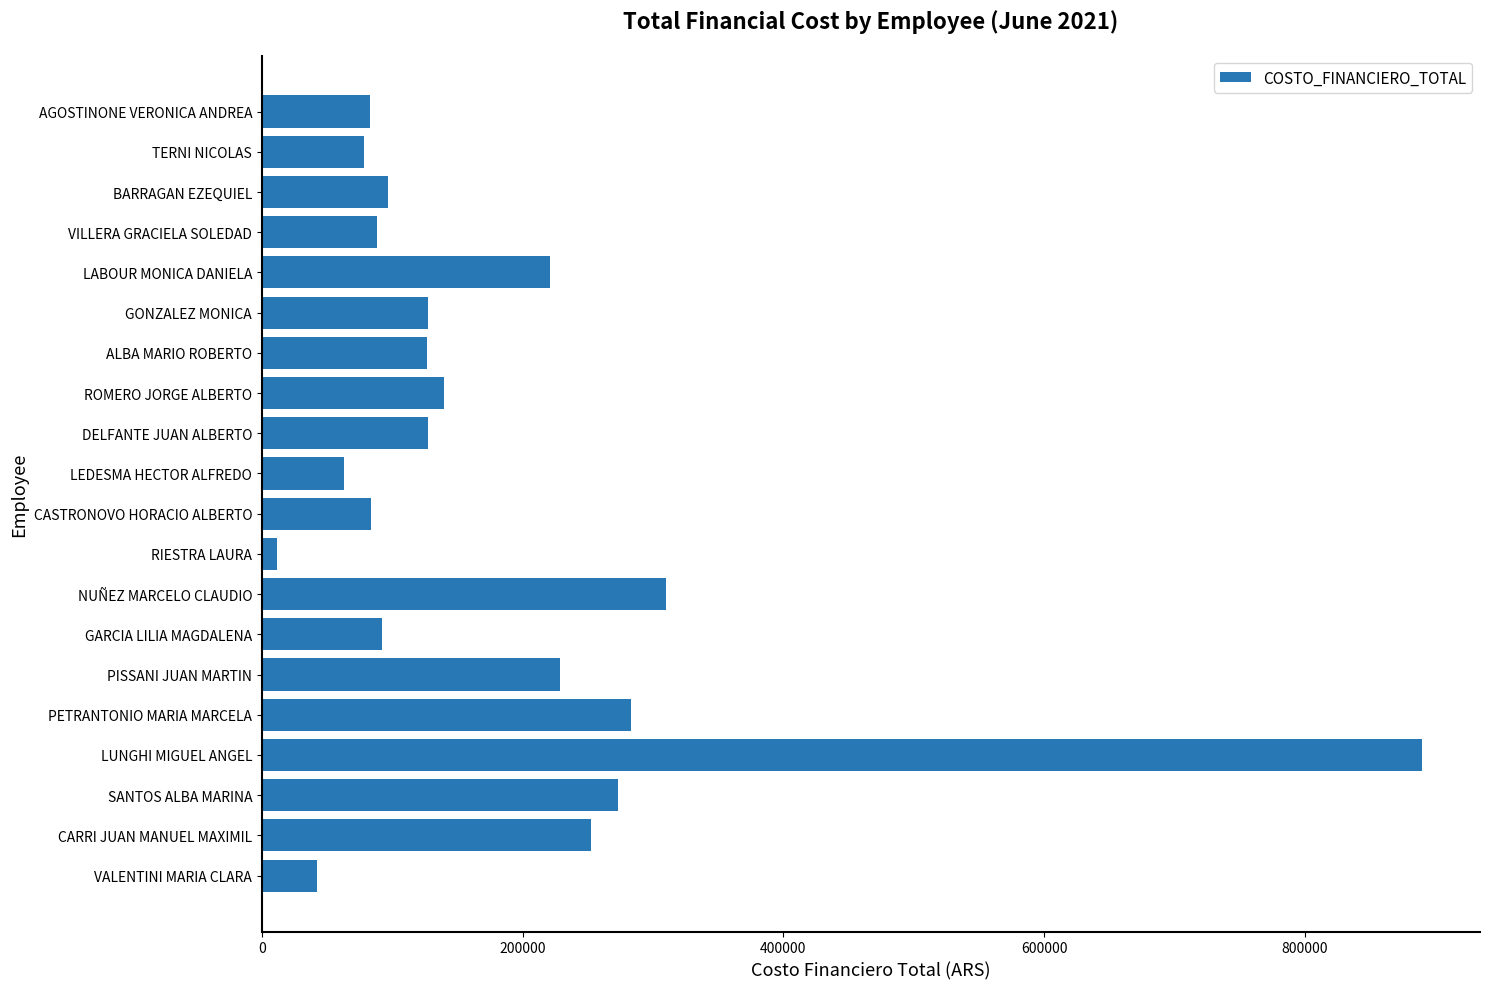

What is the change in value from CARRI JUAN MANUEL MAXIMIL to GONZALEZ MONICA?

-125727.0